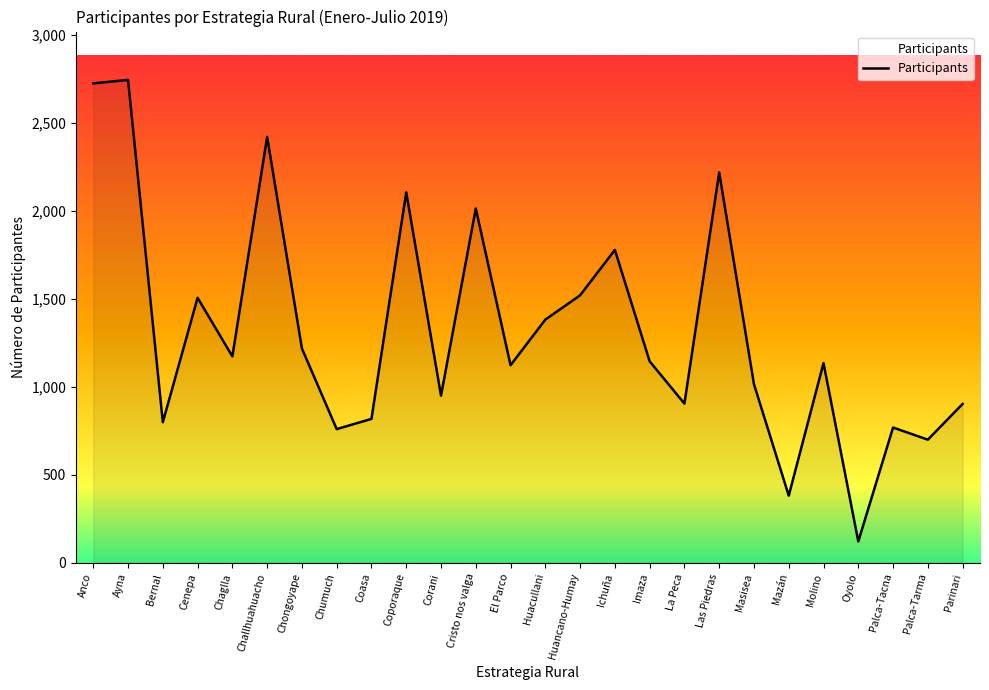

What is the minimum value shown in the chart?

122